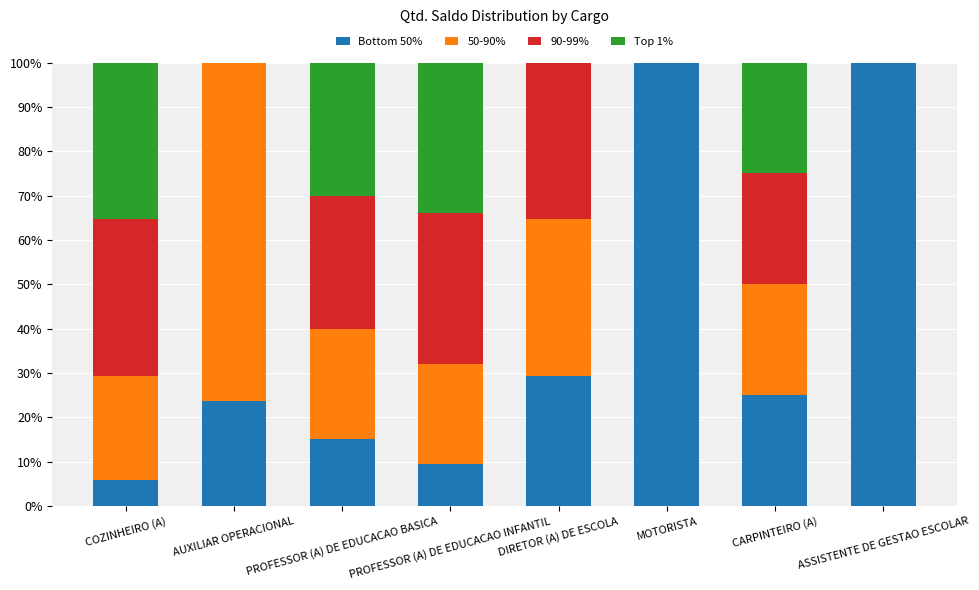

What is the highest value of the Bottom 50% series?

100.0